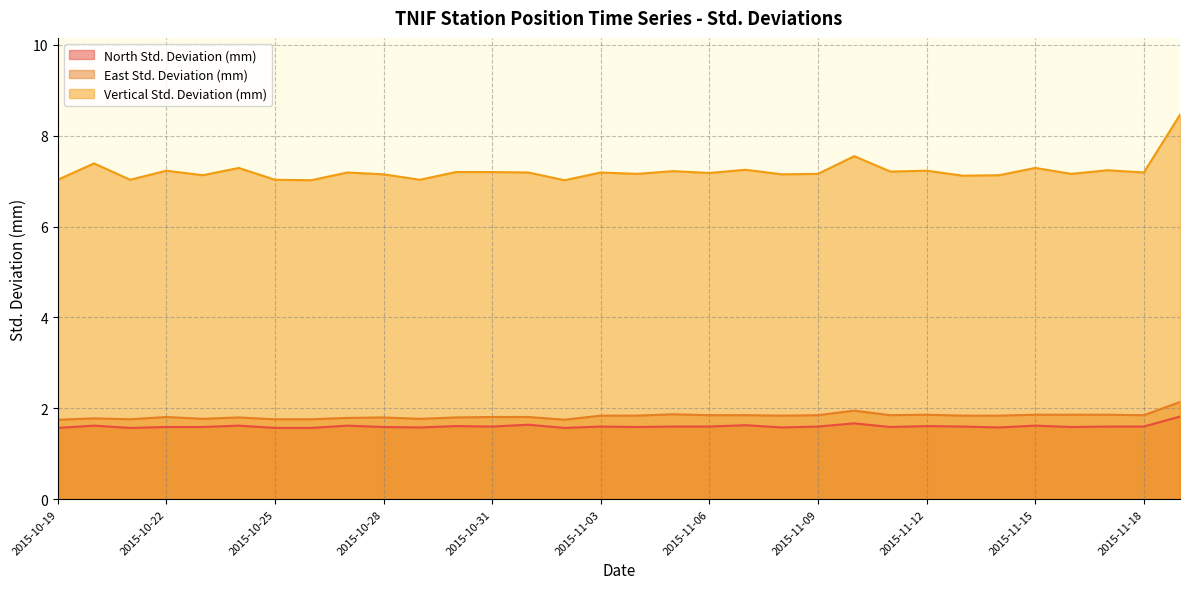

What value does the Vertical Std. Deviation (mm) series have at 2015-10-26?

7.0